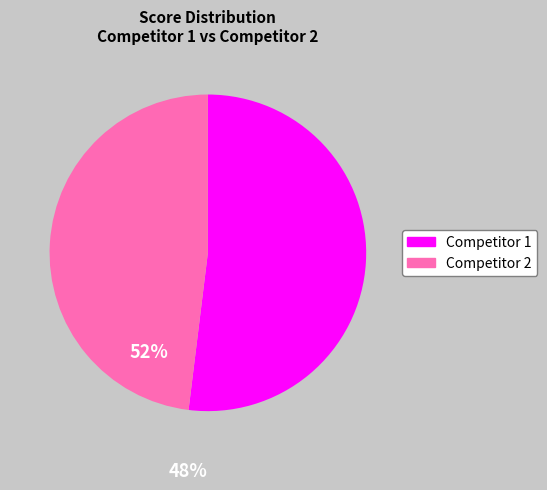

Which slice is the largest?

Competitor 1